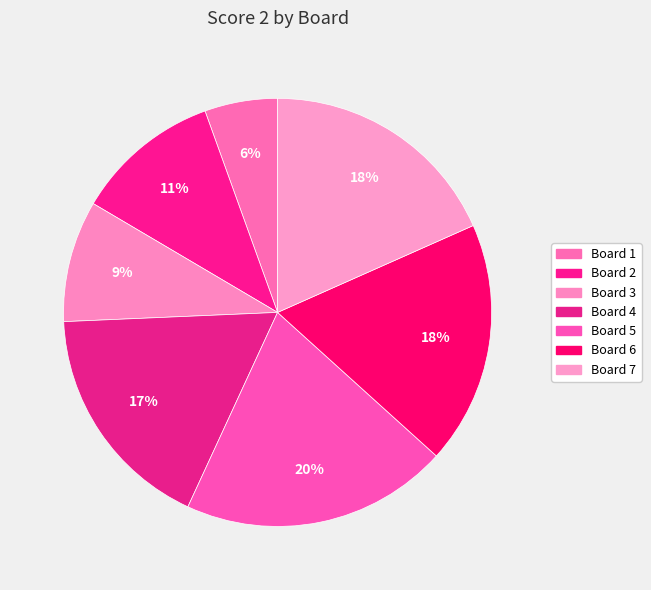

What percentage is NOT represented by Board 1?

94.5%